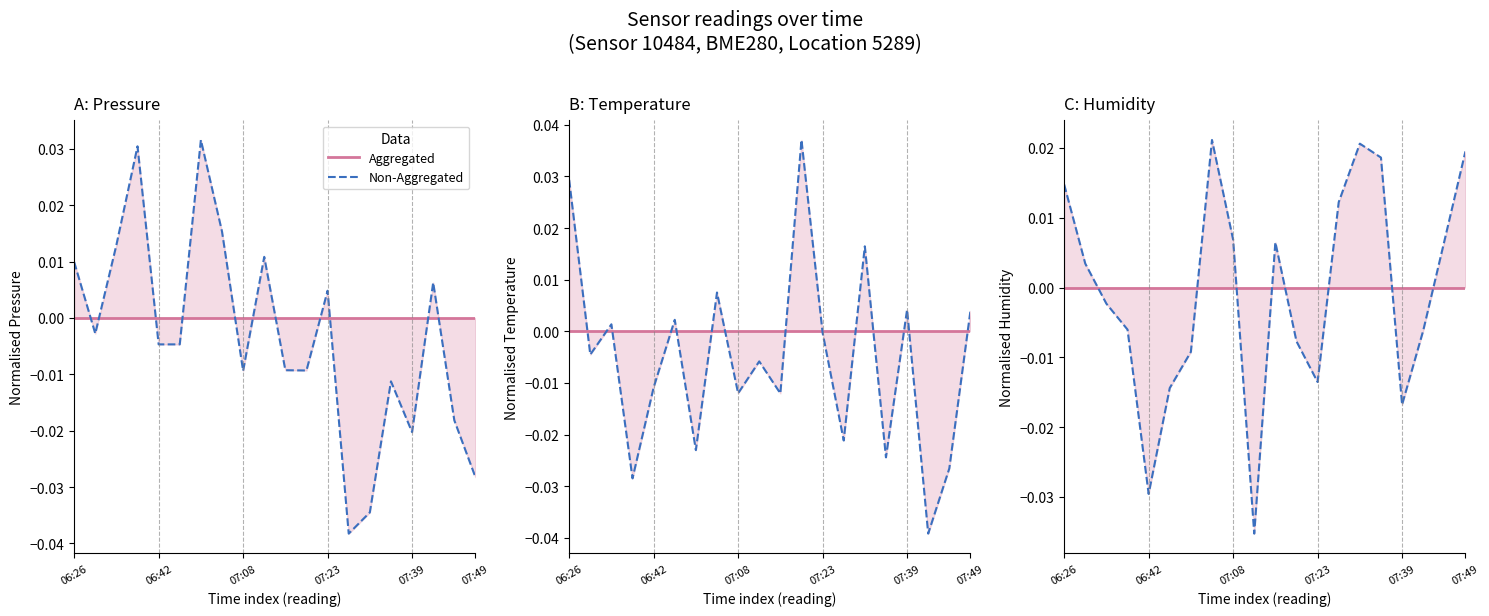

Rank the series by their maximum value, from highest to lowest.

Non-Aggregated, Aggregated